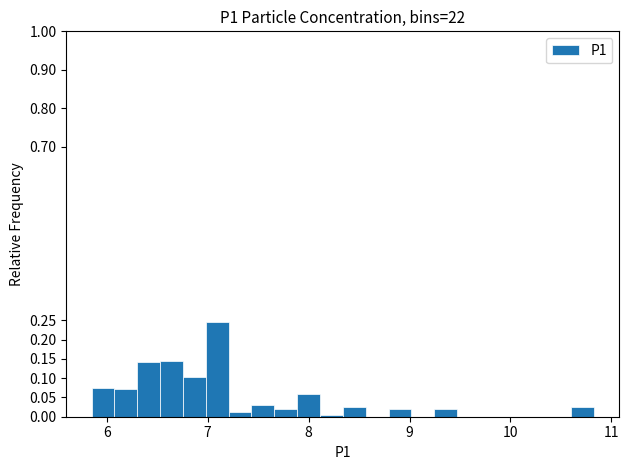

Read against the x-axis, roughly where is the centre of the tallest bar?

7.1